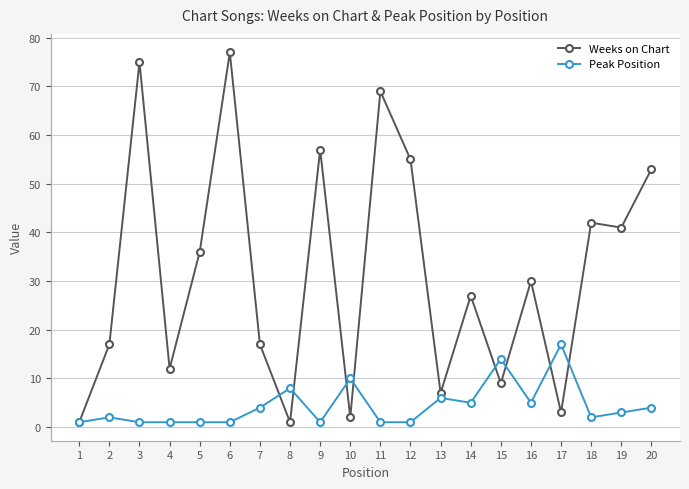

How many categories are shown in the chart?

20